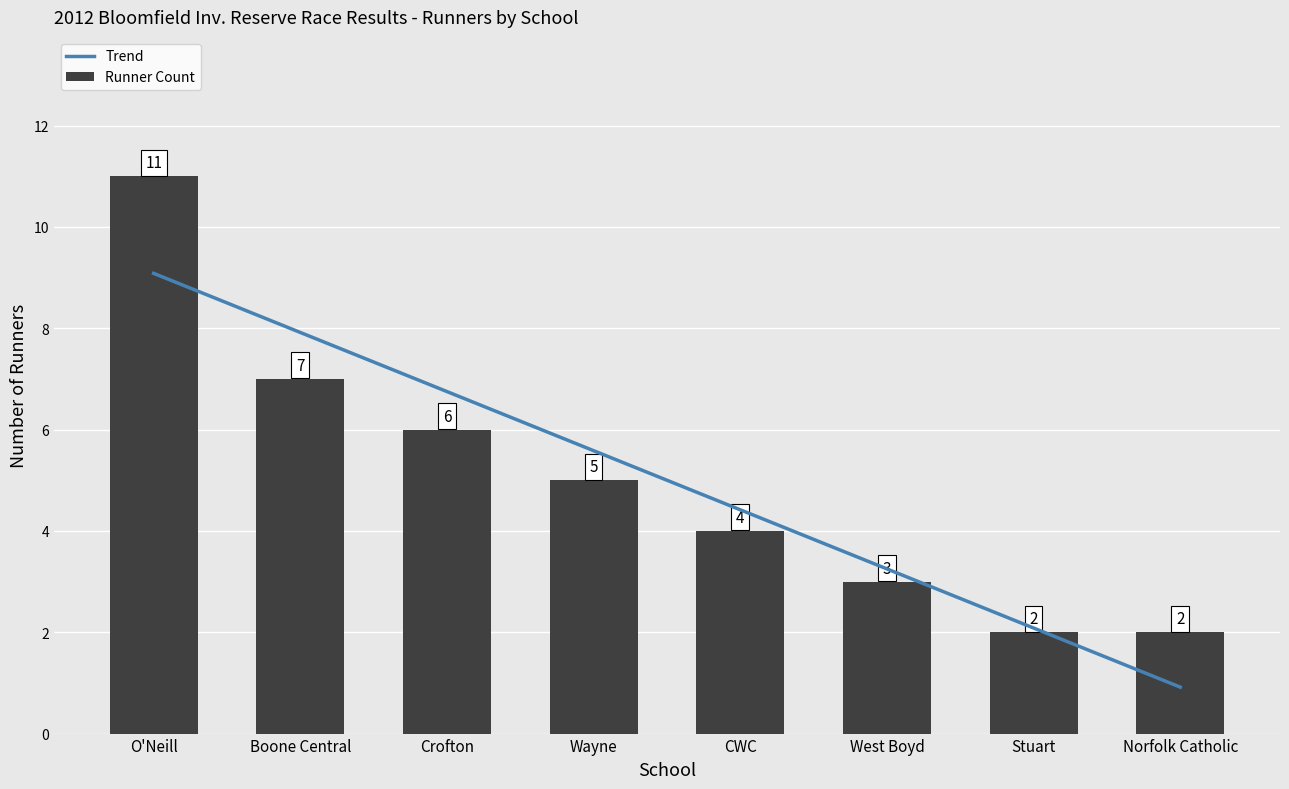

Reading right to left, transcribe all the data shown in this chart.

Trend: Norfolk Catholic=0.9	Stuart=2.1	West Boyd=3.2	CWC=4.4	Wayne=5.6	Crofton=6.7	Boone Central=7.9	O'Neill=9.1
Runner Count: Norfolk Catholic=2.0	Stuart=2.0	West Boyd=3.0	CWC=4.0	Wayne=5.0	Crofton=6.0	Boone Central=7.0	O'Neill=11.0